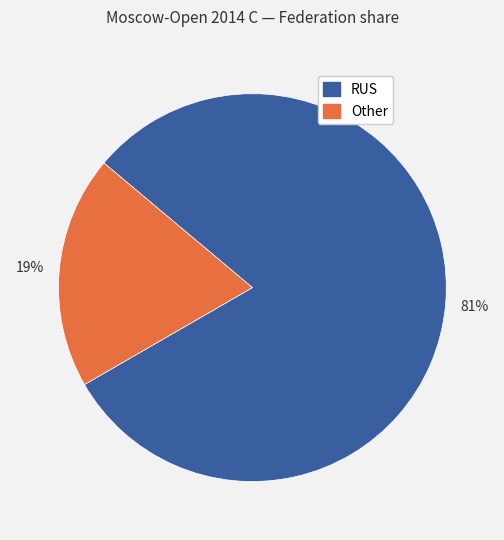

Does any single category account for the majority?

Yes